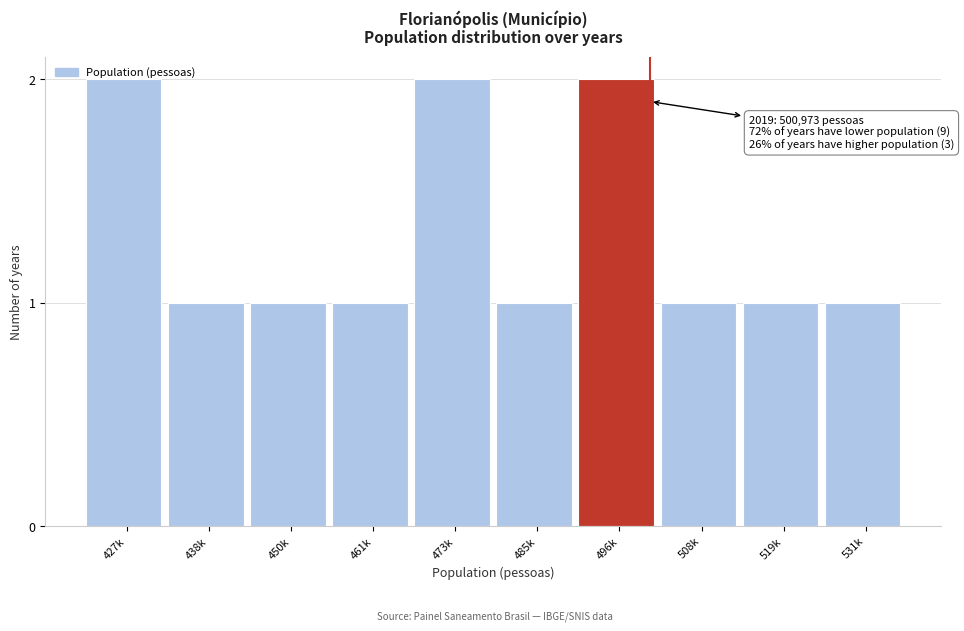

What is the change in value from 438k to 496k?

+1